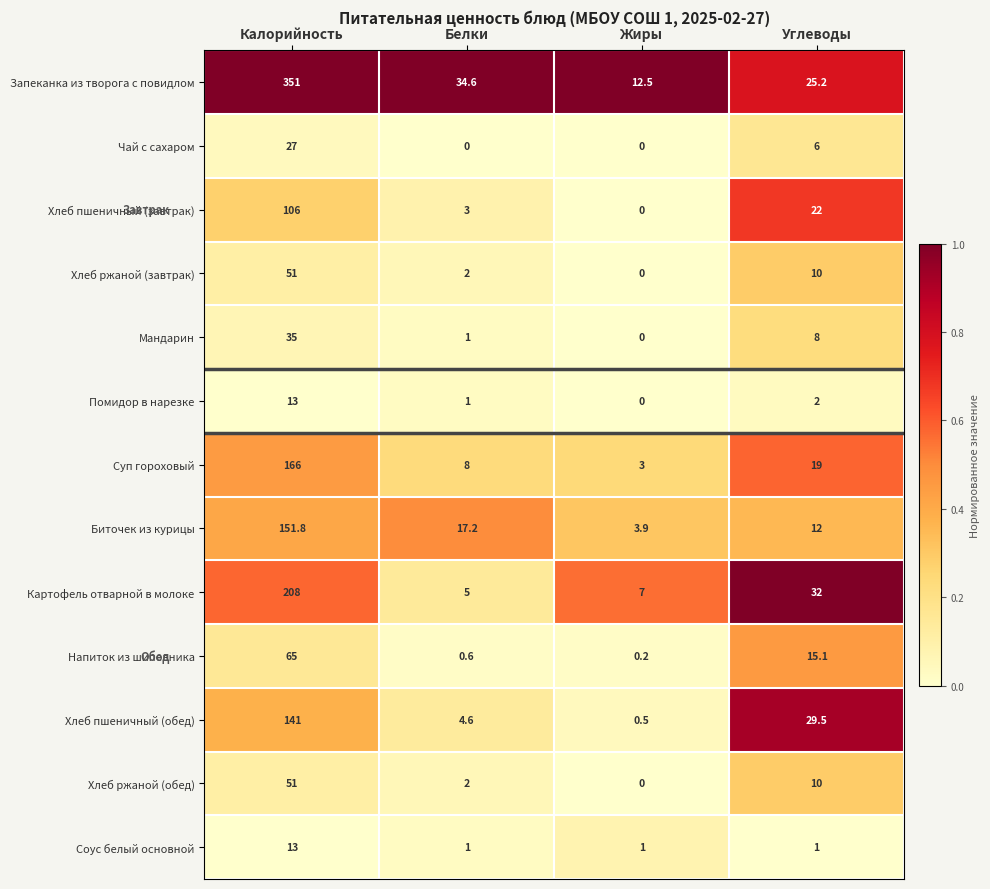

Count the number of data series in this chart.

13